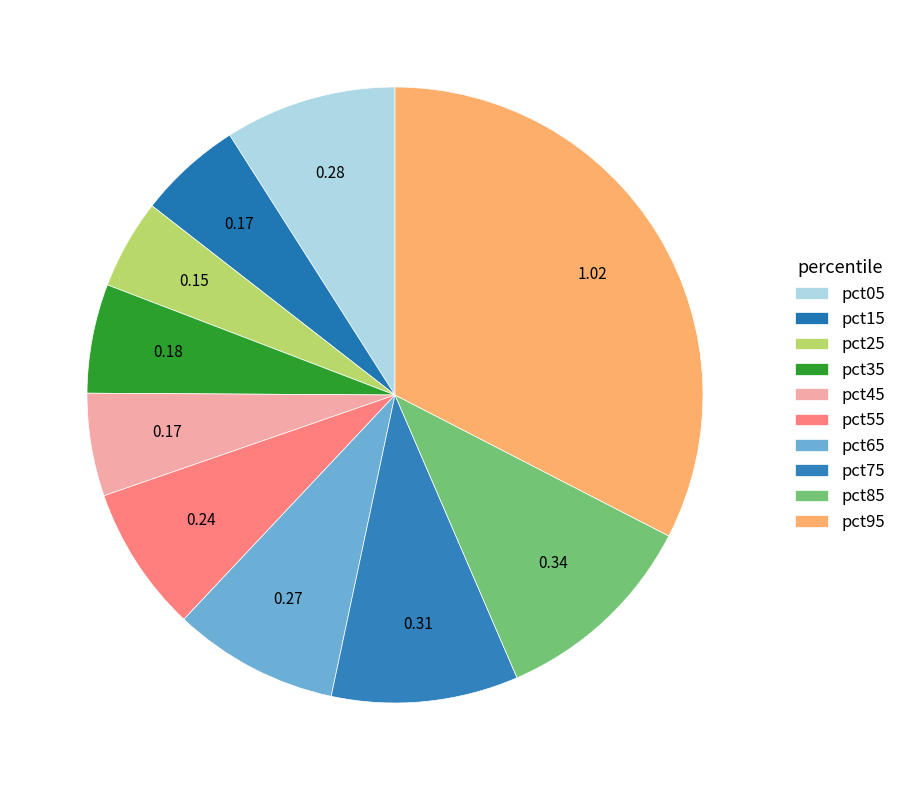

Count the number of slices in the pie.

10